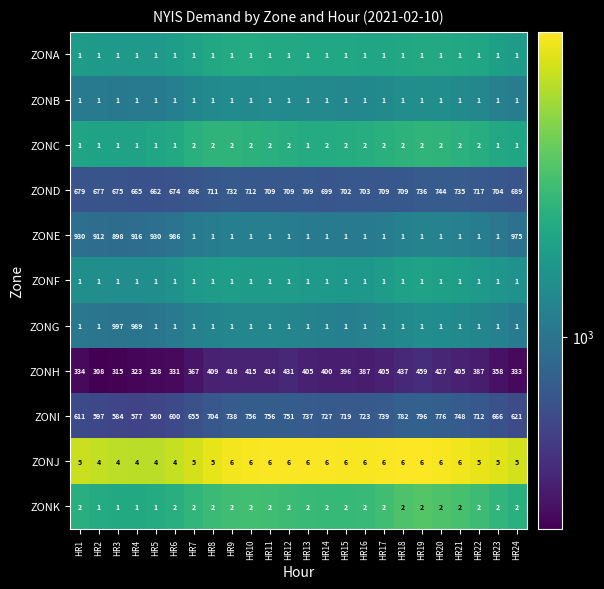

What is the total value across all series at HR5?

16144